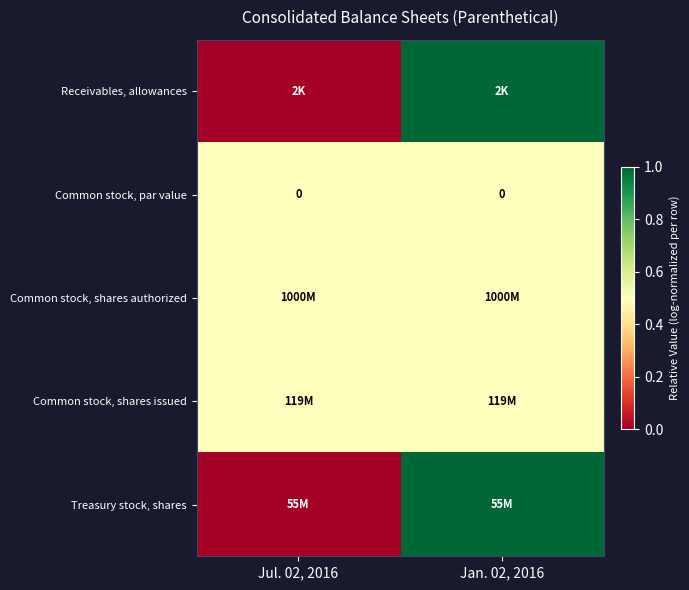

Is it true that Common stock, par value equals 0.0 at Jul. 02, 2016?

True